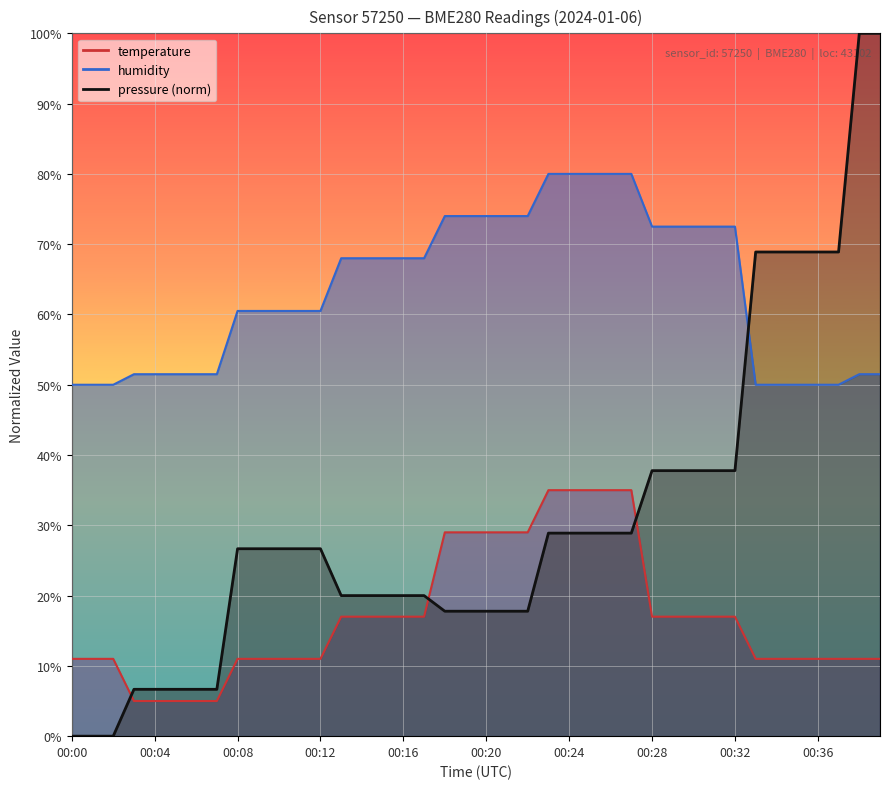

True or false: humidity and temperature intersect in this chart.

False